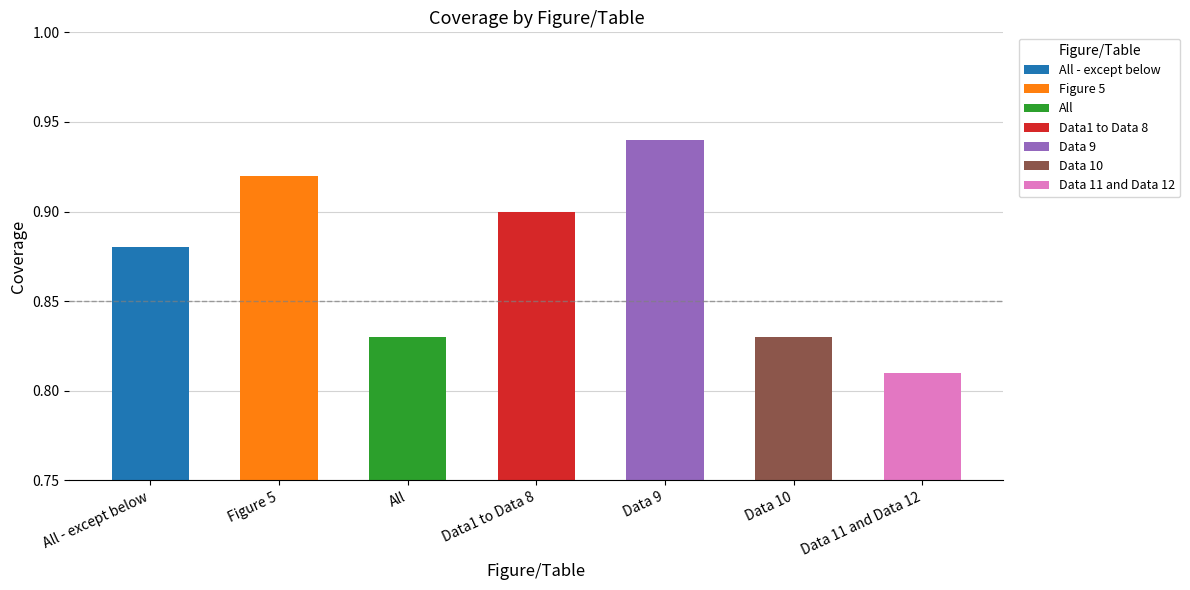

True or false: the data shows 1.4 at Figure 5.

False